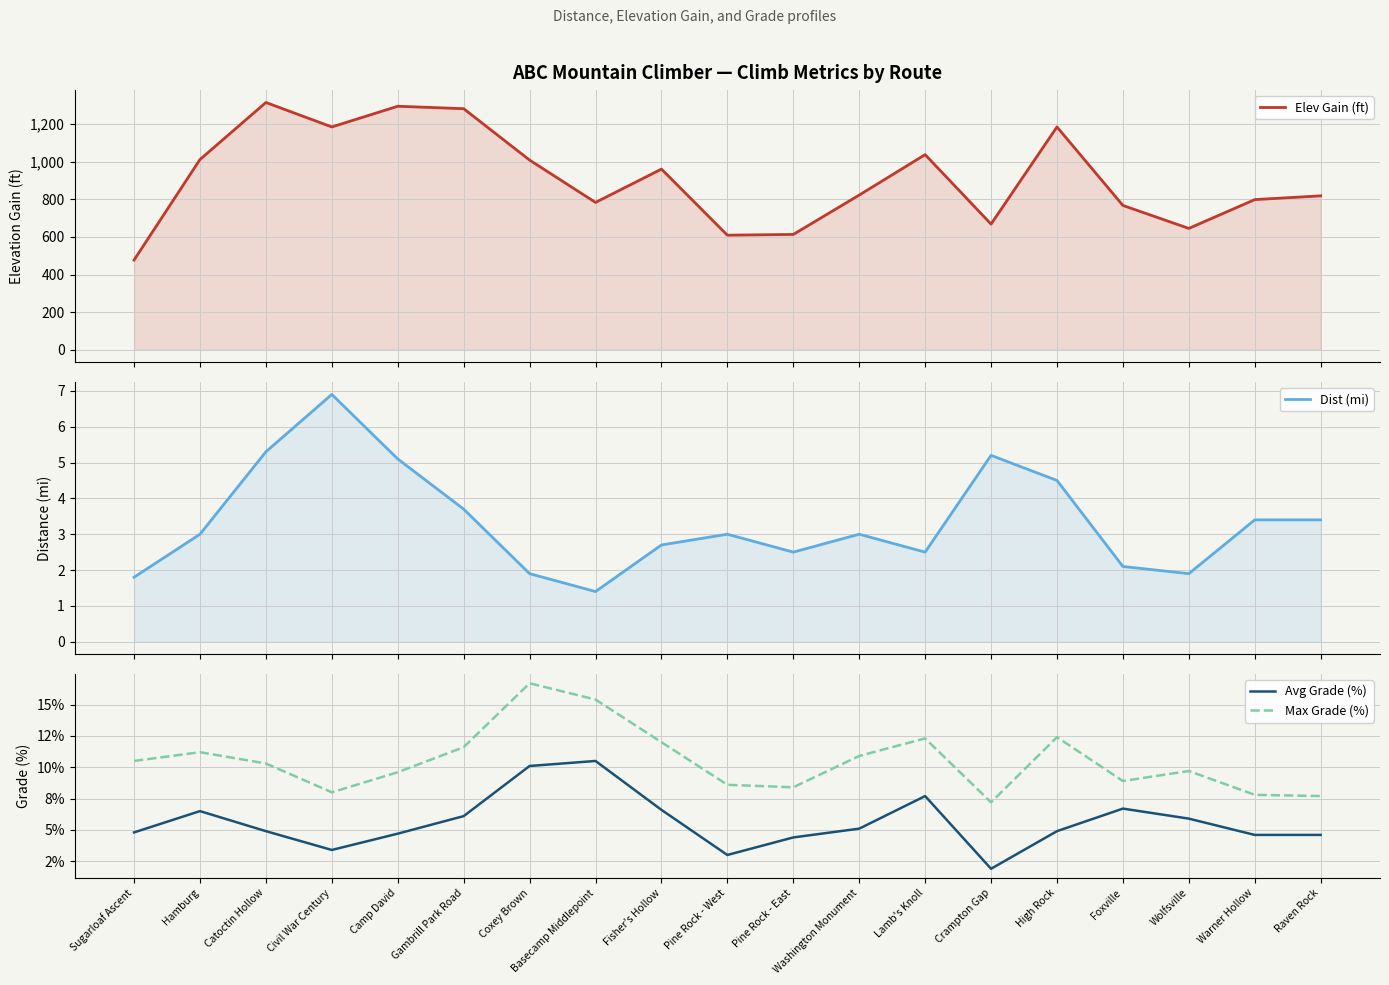

The value of Avg Grade (%) at Crampton Gap is 1.0. True or false?

False